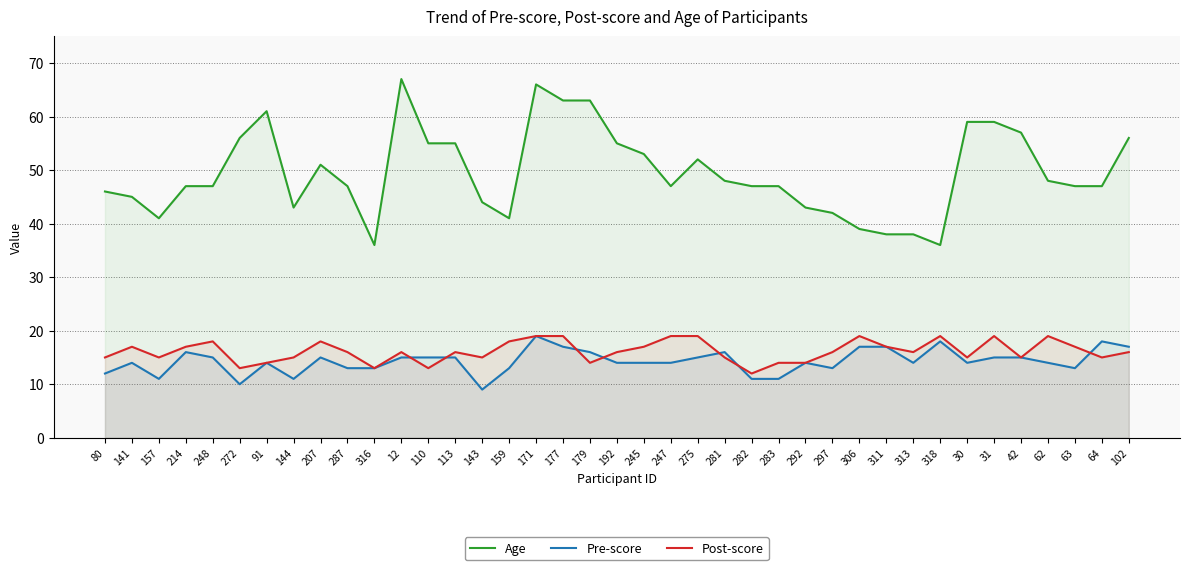

True or false: Age and Pre-score cross at least once.

False